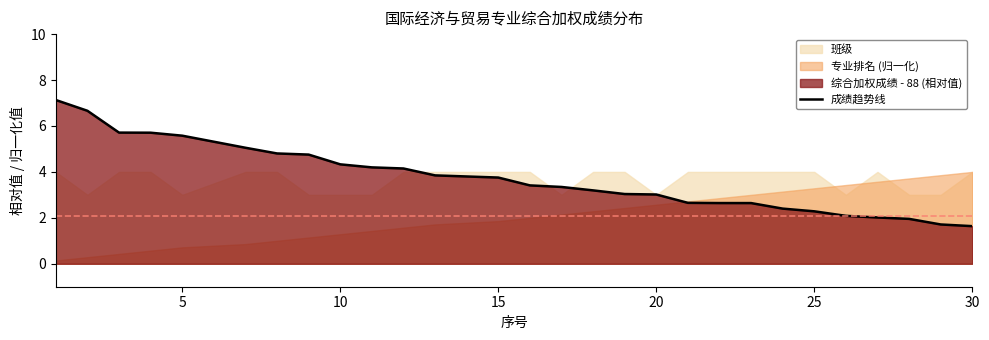

The value of 成绩趋势线 at 25 is 3.2. True or false?

False